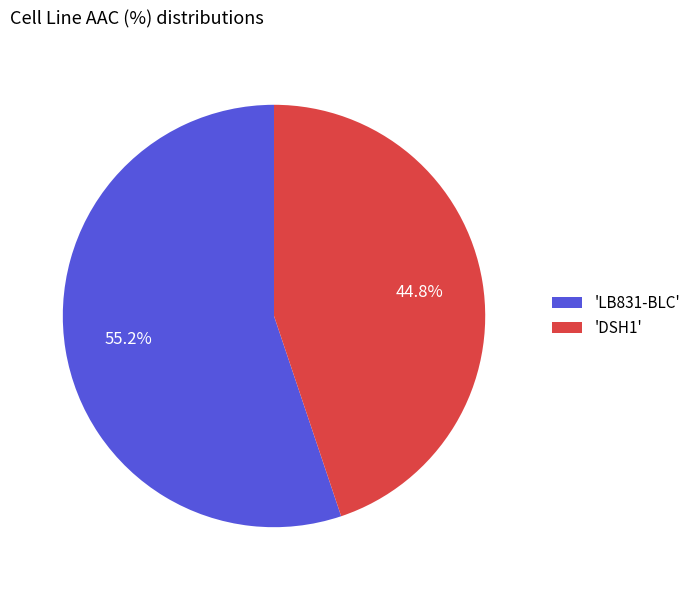

What is the ratio of the value at 'DSH1' to the value at 'LB831-BLC'?

0.8